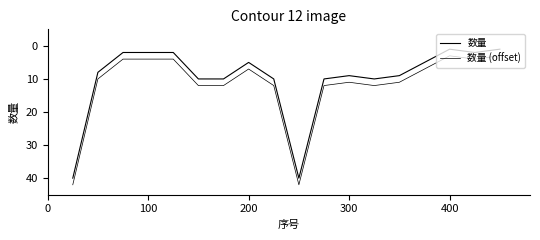

Reading right to left, transcribe all the data shown in this chart.

数量: 1	2	1	5	9	10	9	10	40	10	5	10	10	2	2	2	8	40
数量 (offset): 3	4	3	7	11	12	11	12	42	12	7	12	12	4	4	4	10	42